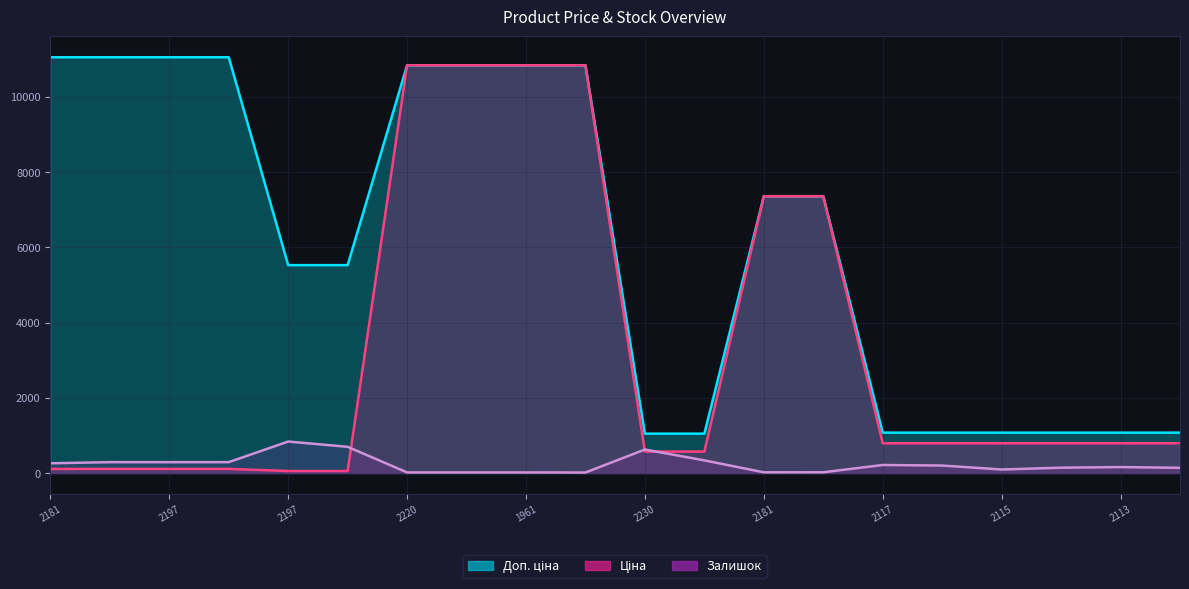

What is the spread (max minus min) of values at 282502112?

934.6